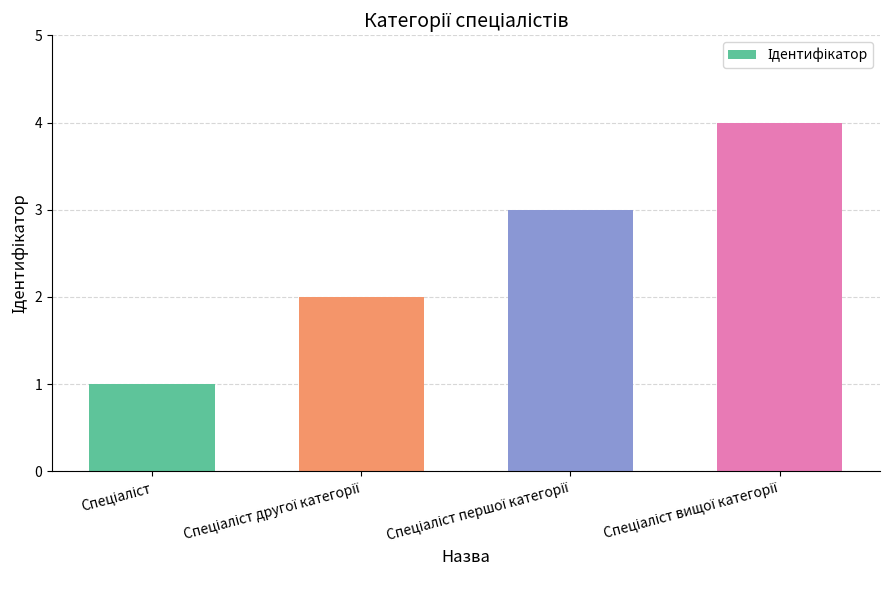

What is the sum of all values?

10